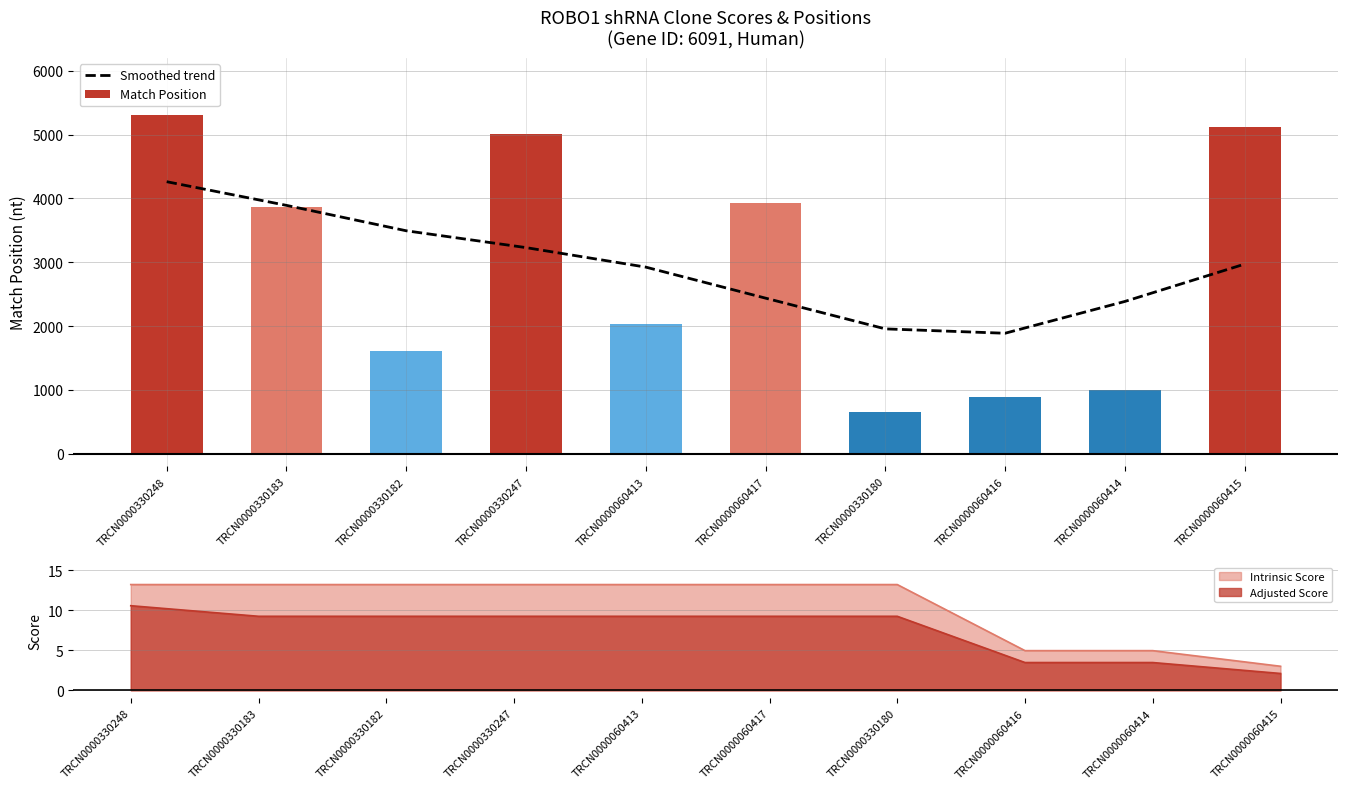

What is the sum of the Match Position values at TRCN0000060413 and TRCN0000330182?

3639